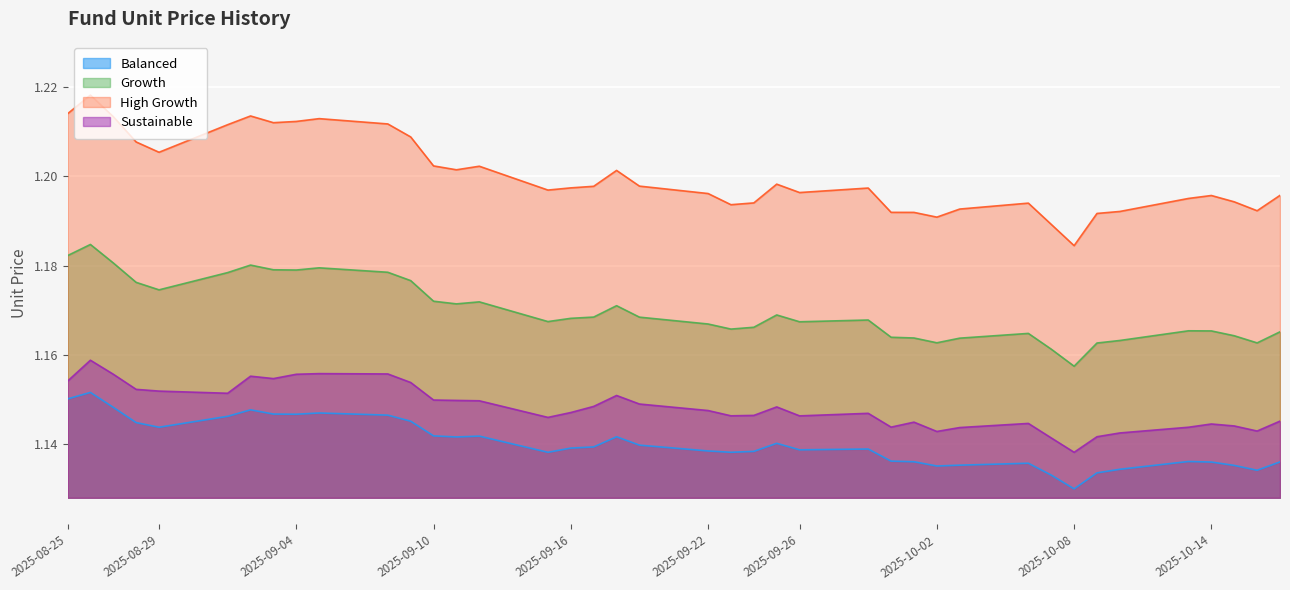

What value does the Sustainable series have at 2025-09-16?

1.1